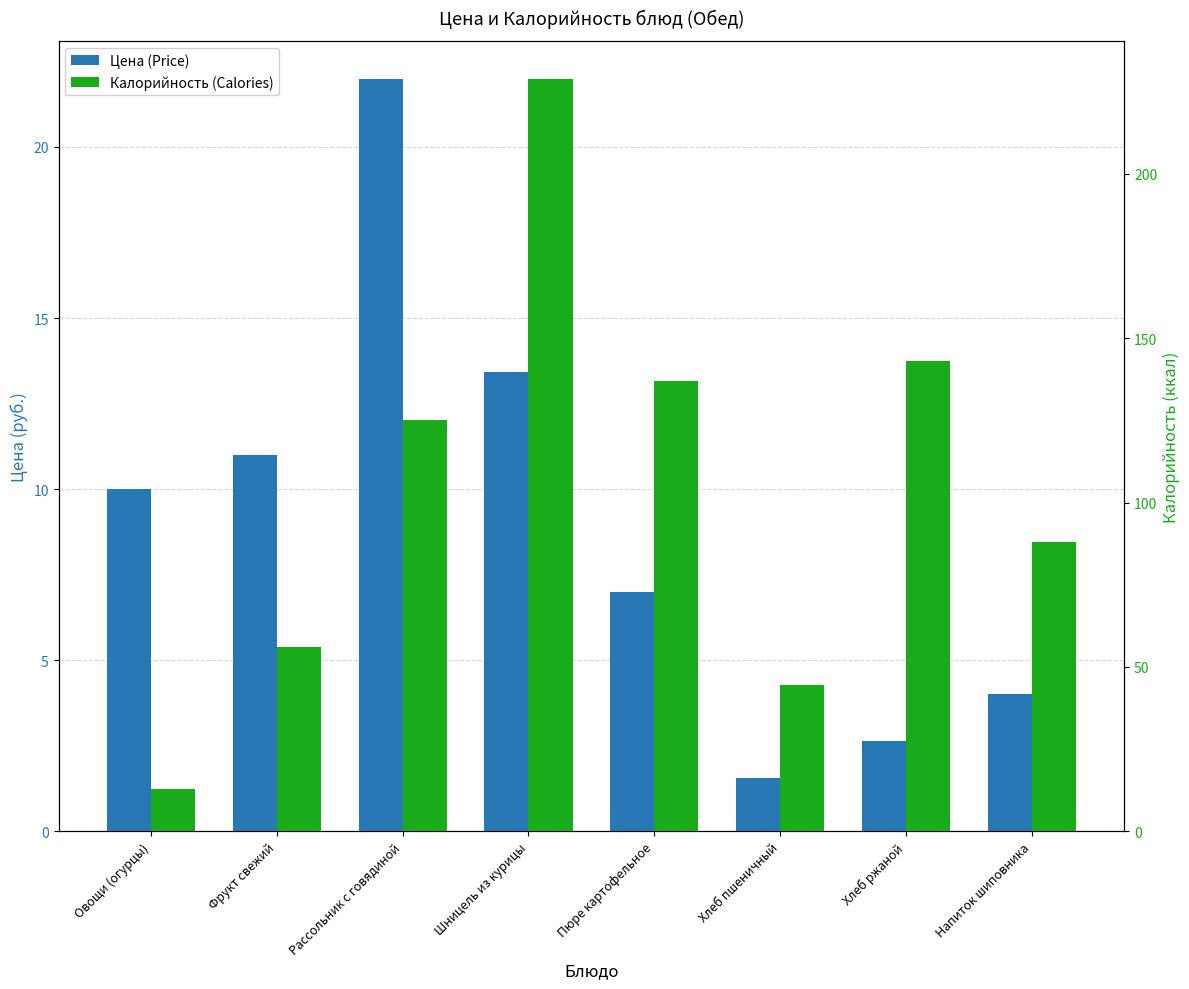

Rank the series by their average value, from lowest to highest.

Цена (Price), Калорийность (Calories)